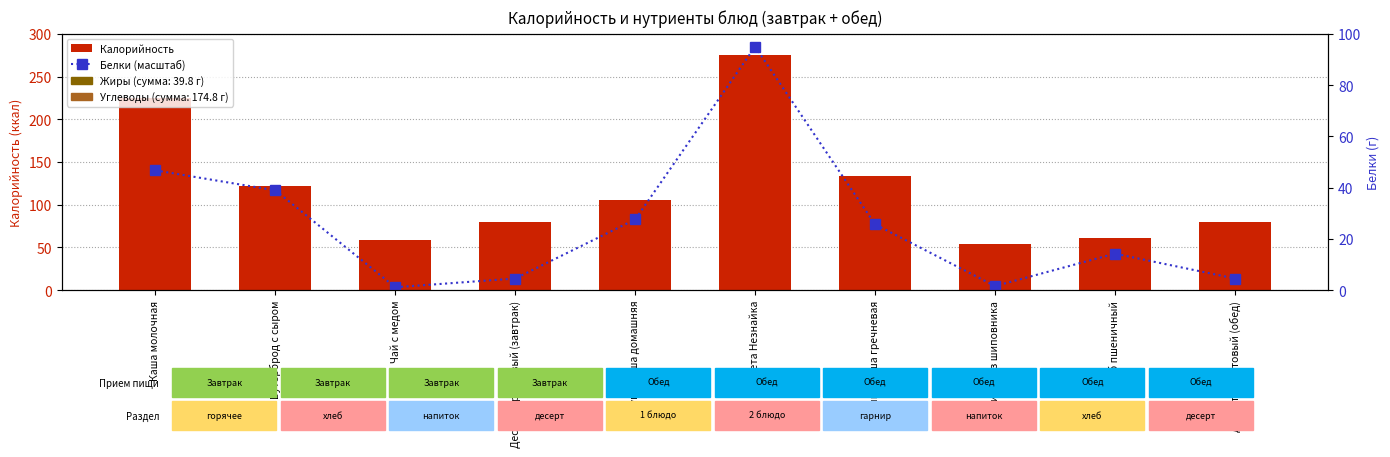

What is the lowest value of the Белки (масштаб) series?

1.1